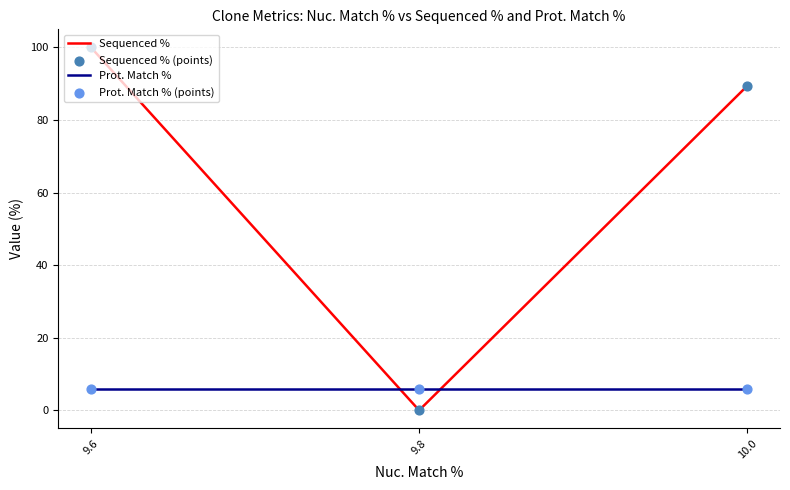

At which category is the sum across all series the highest?

9.6